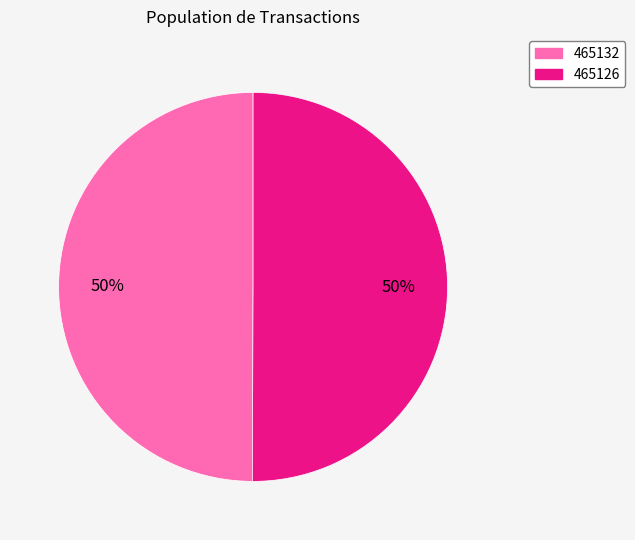

Approximately how many times larger is the value at 465126 compared to 465132?

1.0